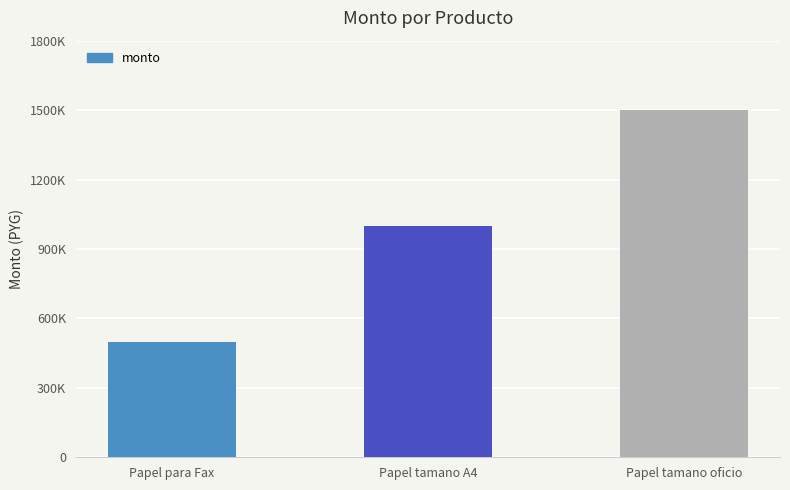

Rank the categories by value from highest to lowest.

Papel tamano oficio, Papel tamano A4, Papel para Fax